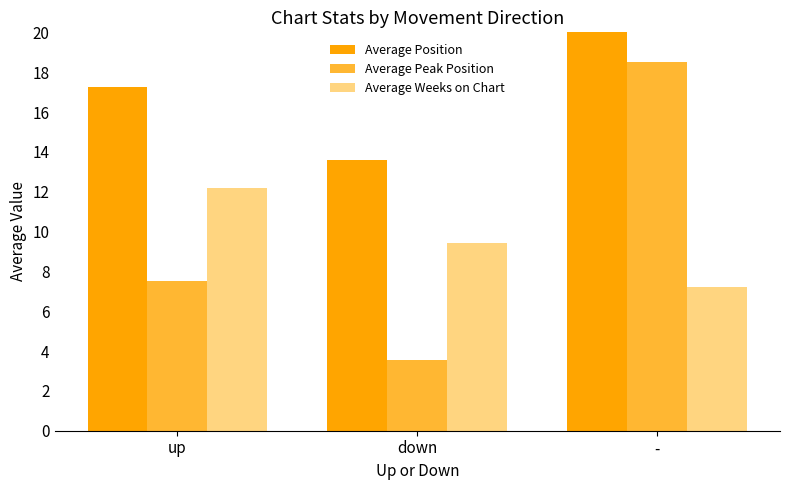

Rank the categories by Average Position value from highest to lowest.

-, up, down